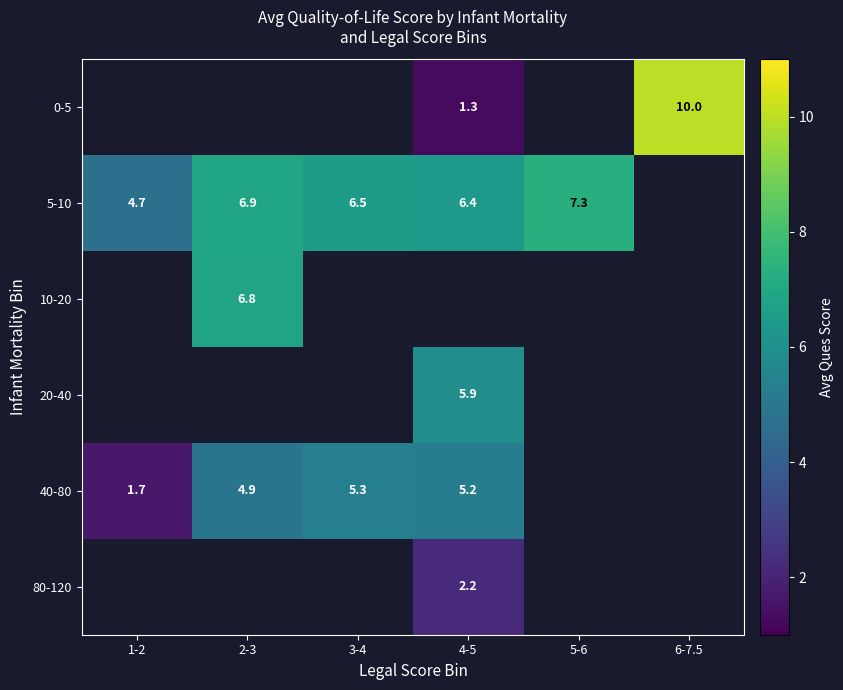

What is the difference between the 5-10 values at 1-2 and 3-4?

1.8